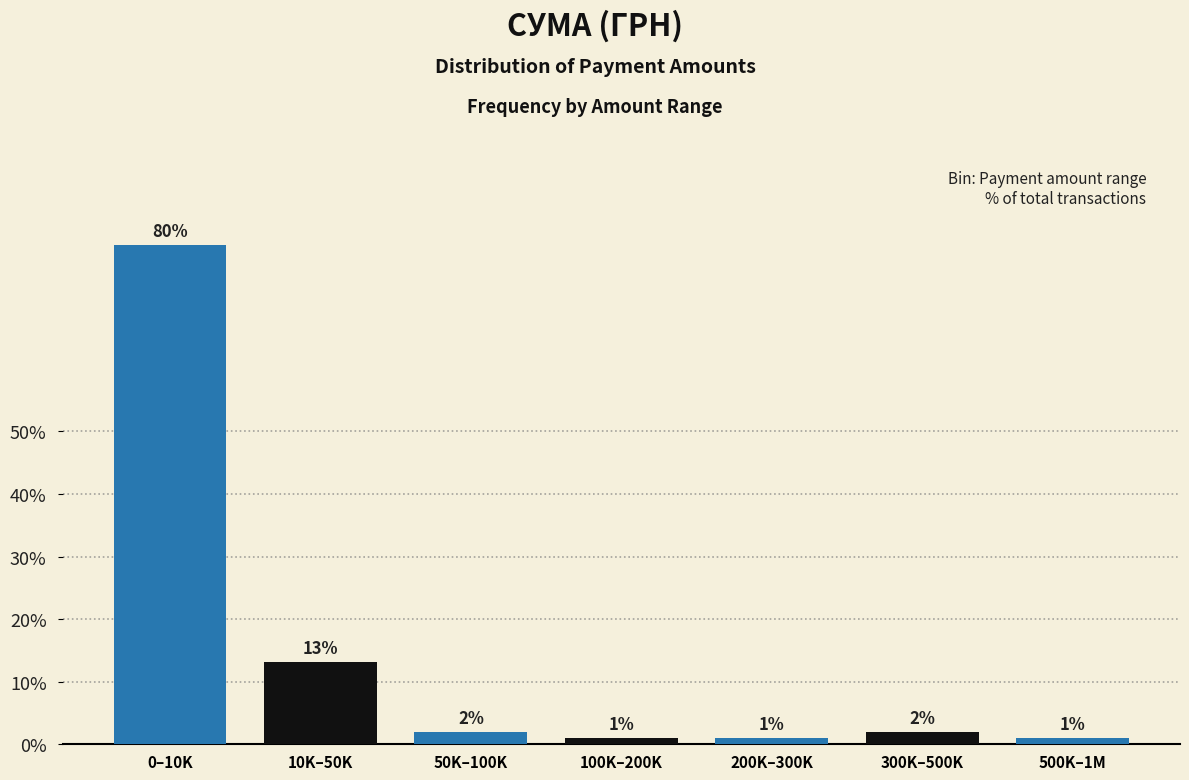

The chart shows a value of 1.0 at 200K–300K. True or false?

True